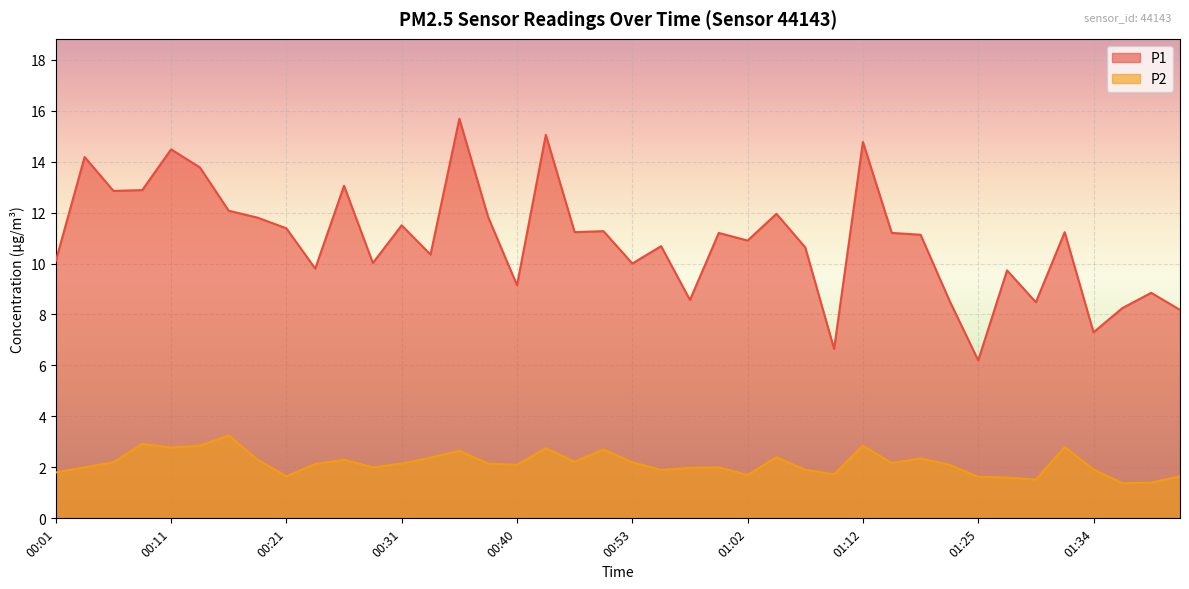

Rank the series by their average value, from lowest to highest.

P2, P1